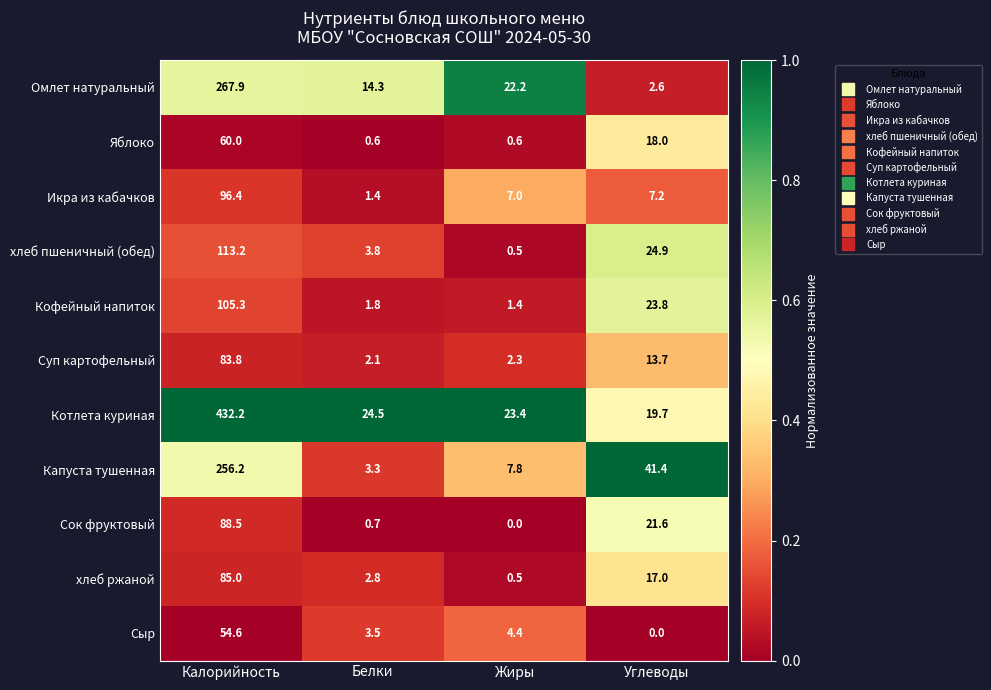

What is the total value across all series at Углеводы?

189.9